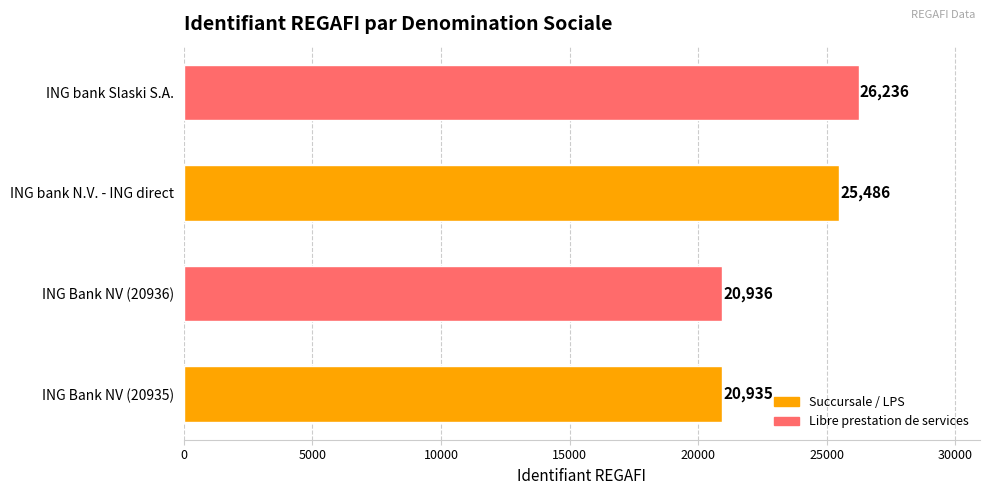

At which label is the value closest to 23585?

ING bank N.V. - ING direct